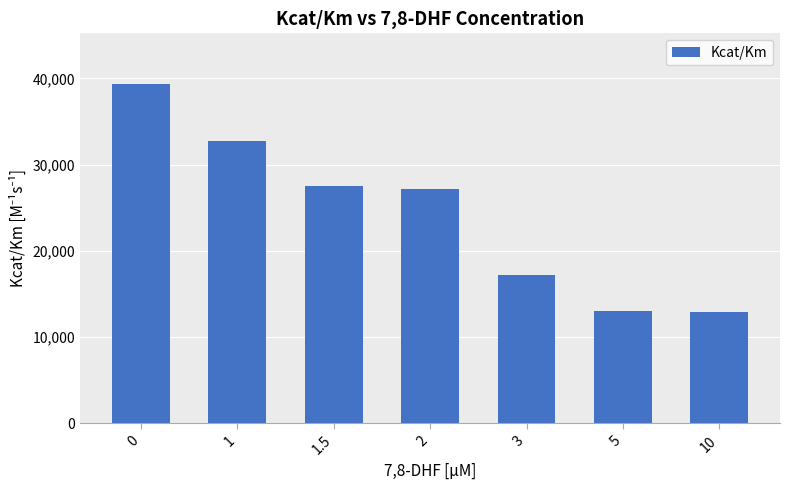

What is the change in value from 1 to 5?

-19675.3